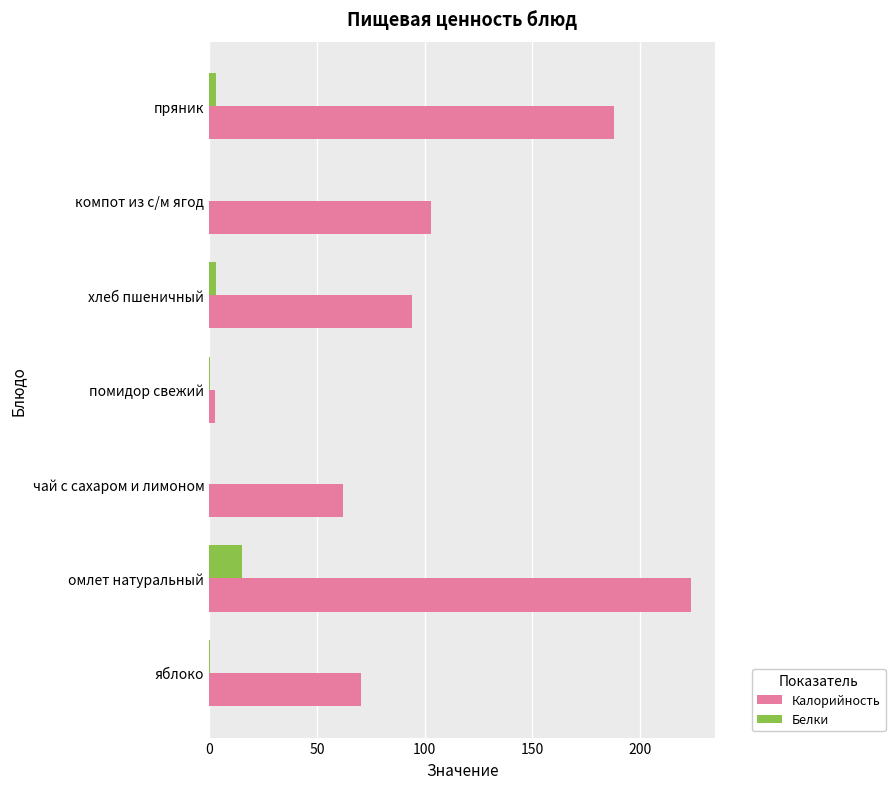

Is the value of Калорийность at омлет натуральный greater than the value of Белки at чай с сахаром и лимоном?

Yes